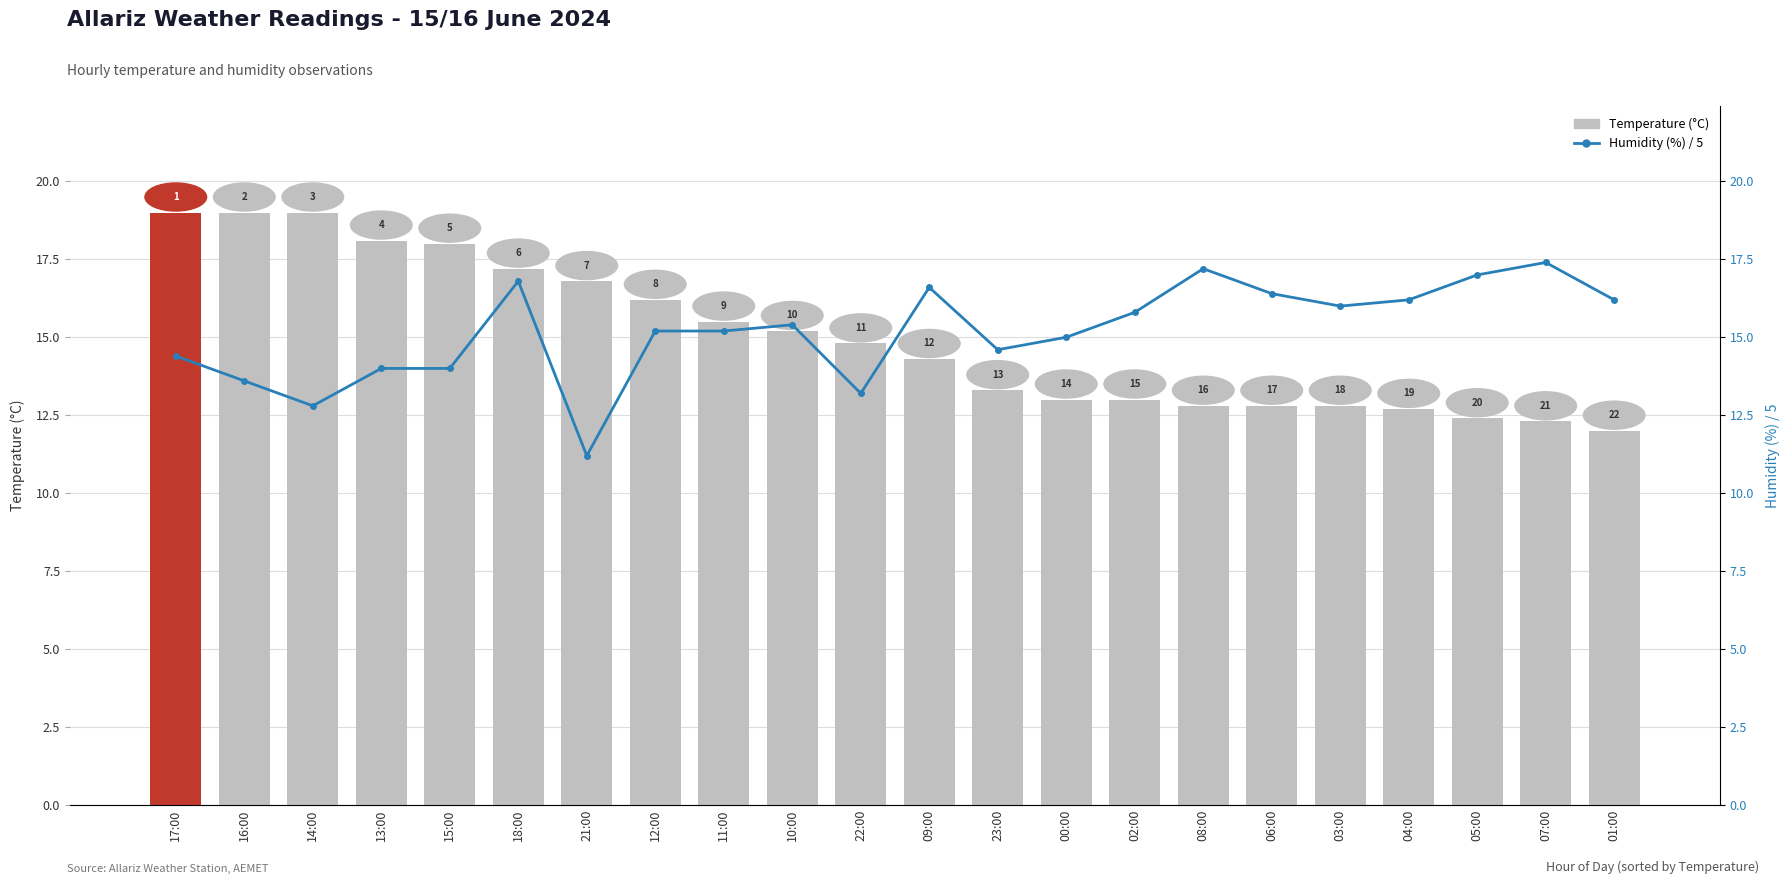

Is it true that Humidity (%) / 5 equals 4.9 at 03:00?

False